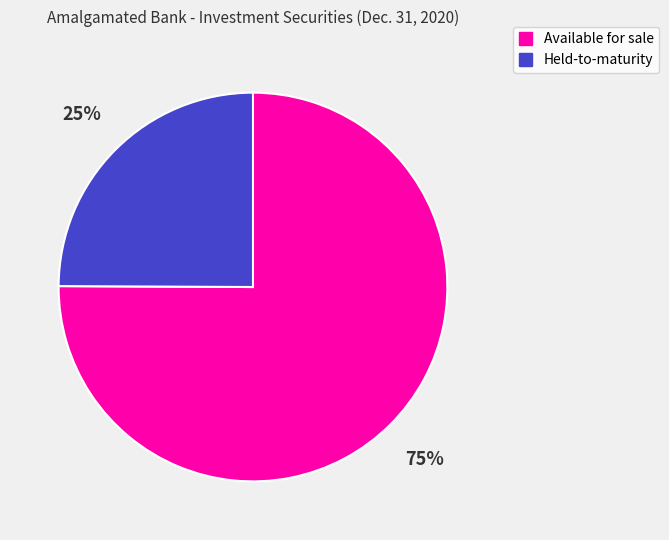

Is the sum of Held-to-maturity and Available for sale greater than half?

Yes